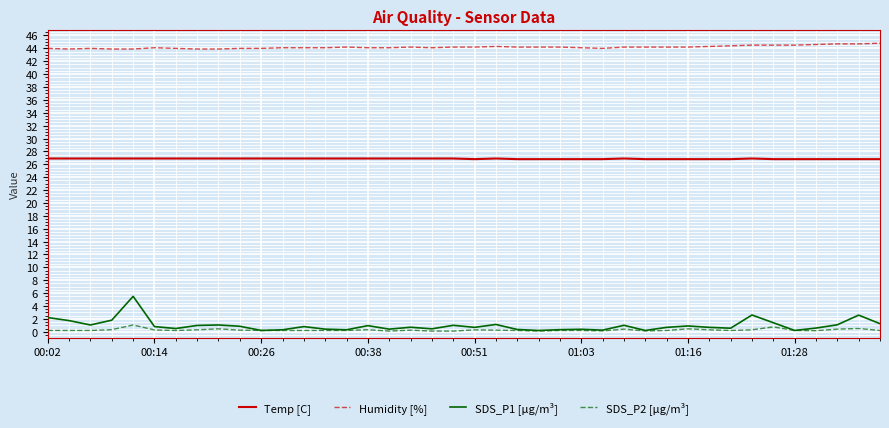

Which series has the largest total across all categories?

Humidity [%]